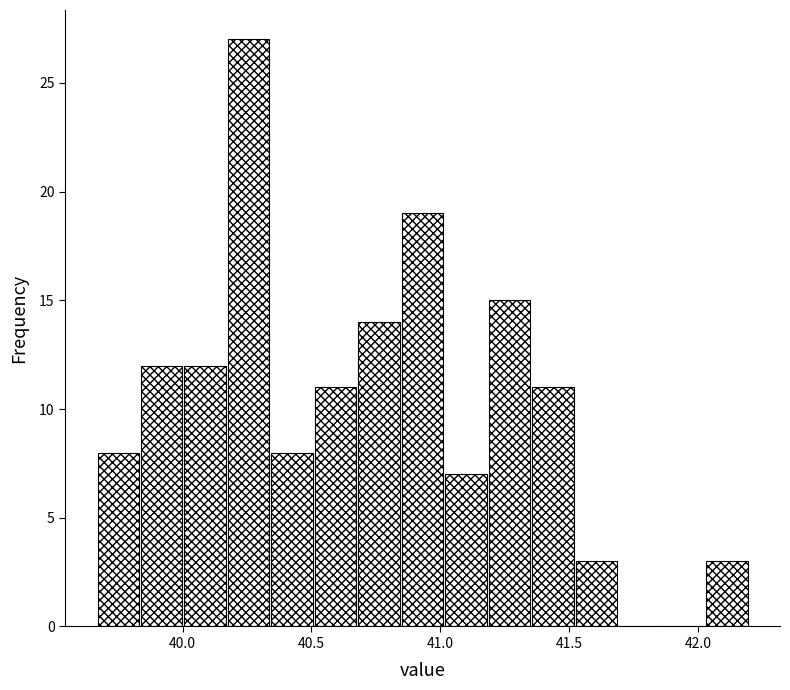

Read against the x-axis, roughly where is the centre of the tallest bar?

40.25